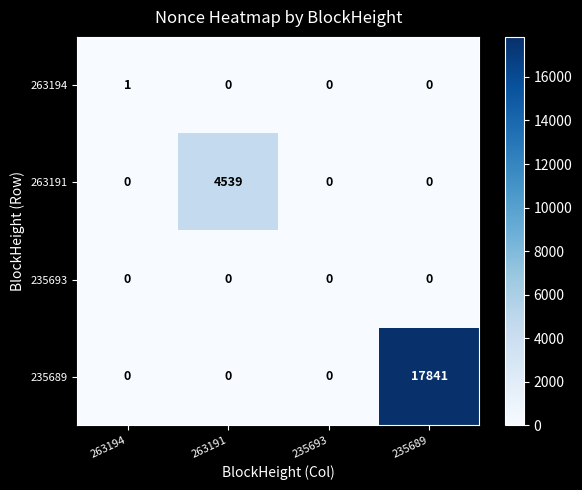

List the series in order of their peak value, highest first.

235689, 263191, 263194, 235693